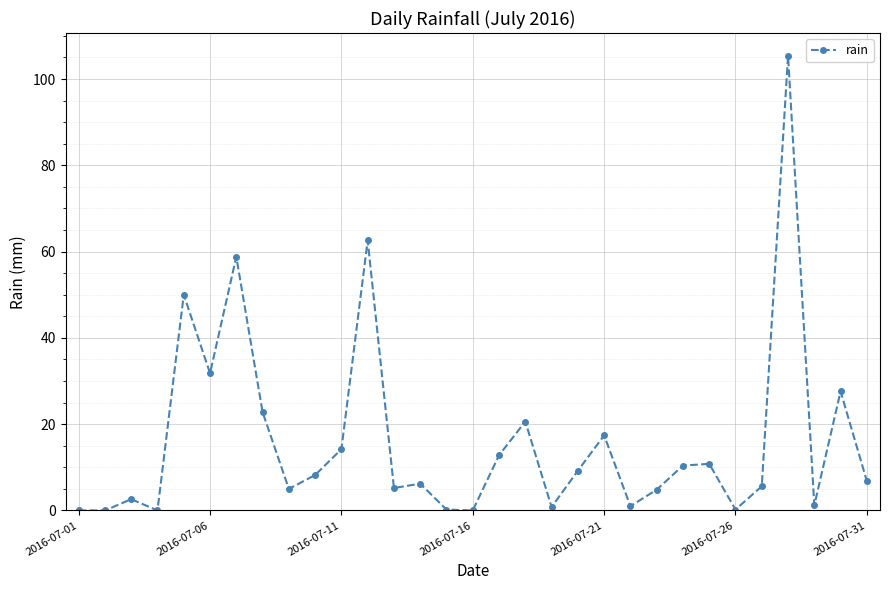

What is the difference between the maximum and minimum values?

105.4